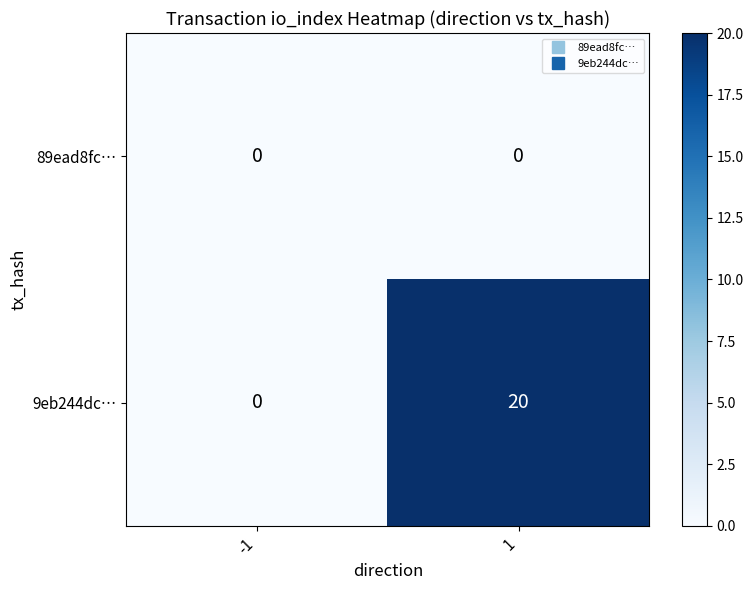

The 9eb244dc… series shows 20 at 1. True or false?

True